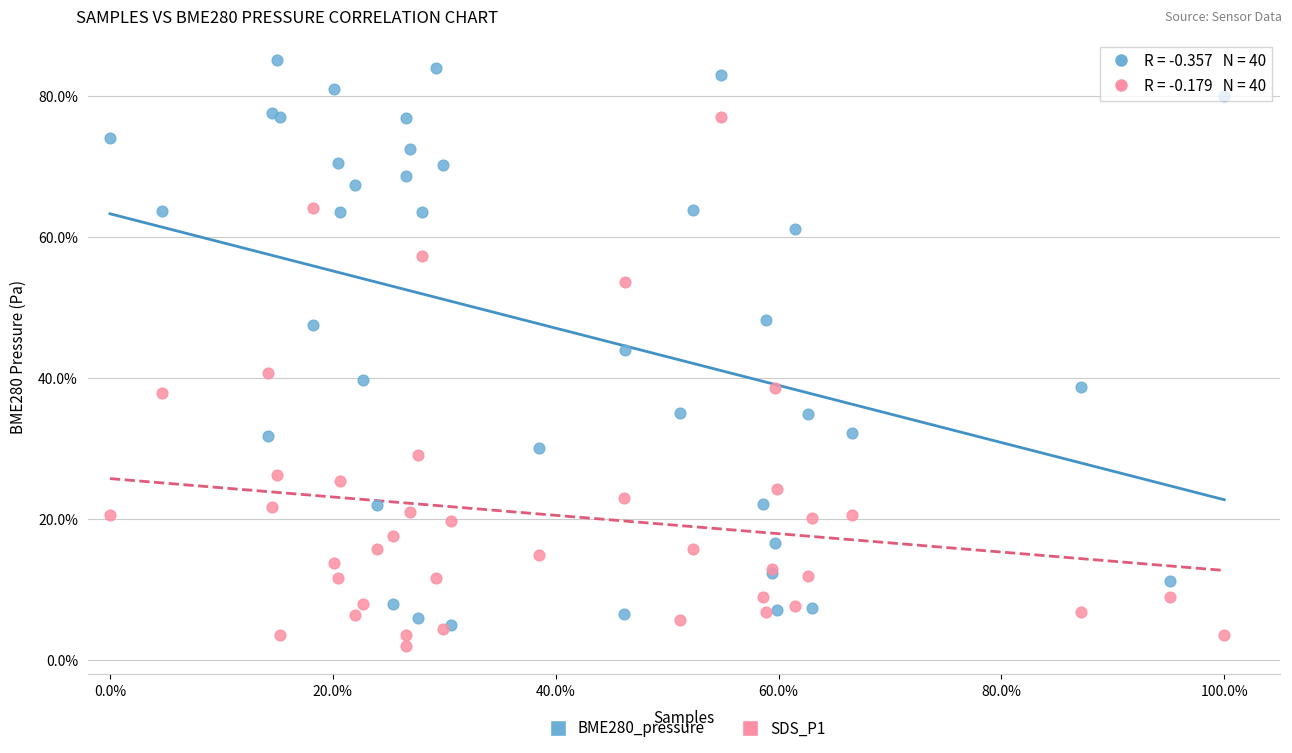

Which series contains the highest Y value?

BME280_pressure